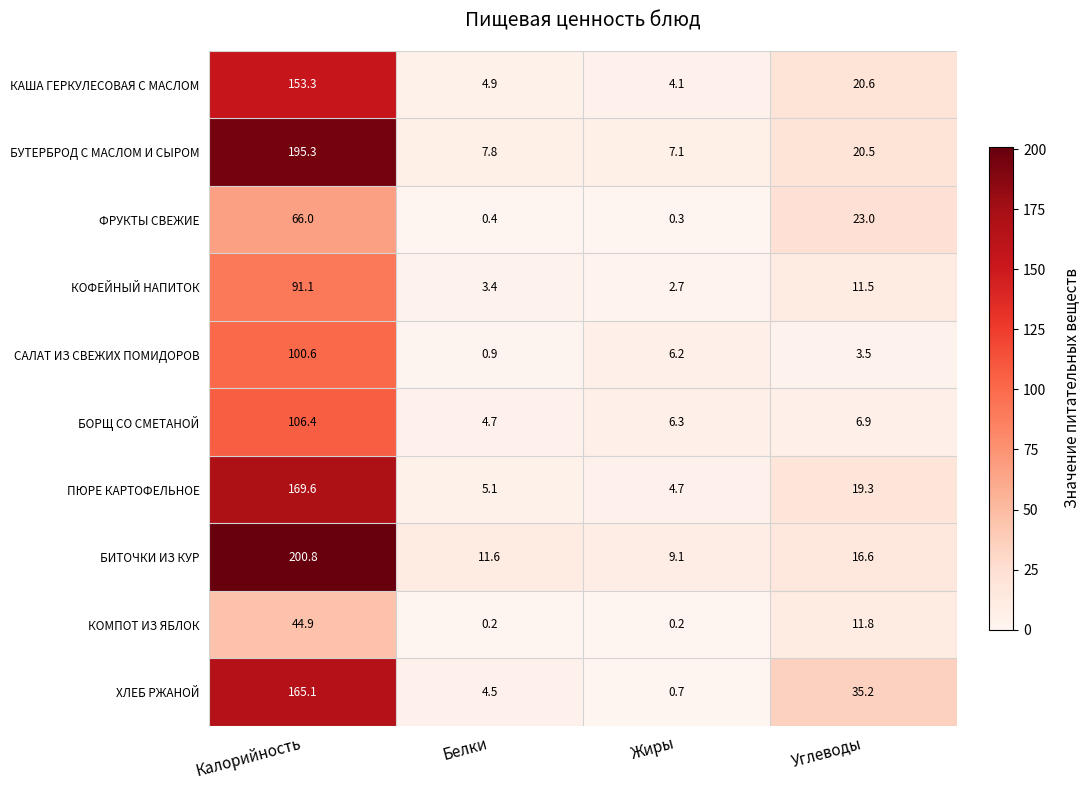

Rank the categories by БОРЩ СО СМЕТАНОЙ value from lowest to highest.

Белки, Жиры, Углеводы, Калорийность